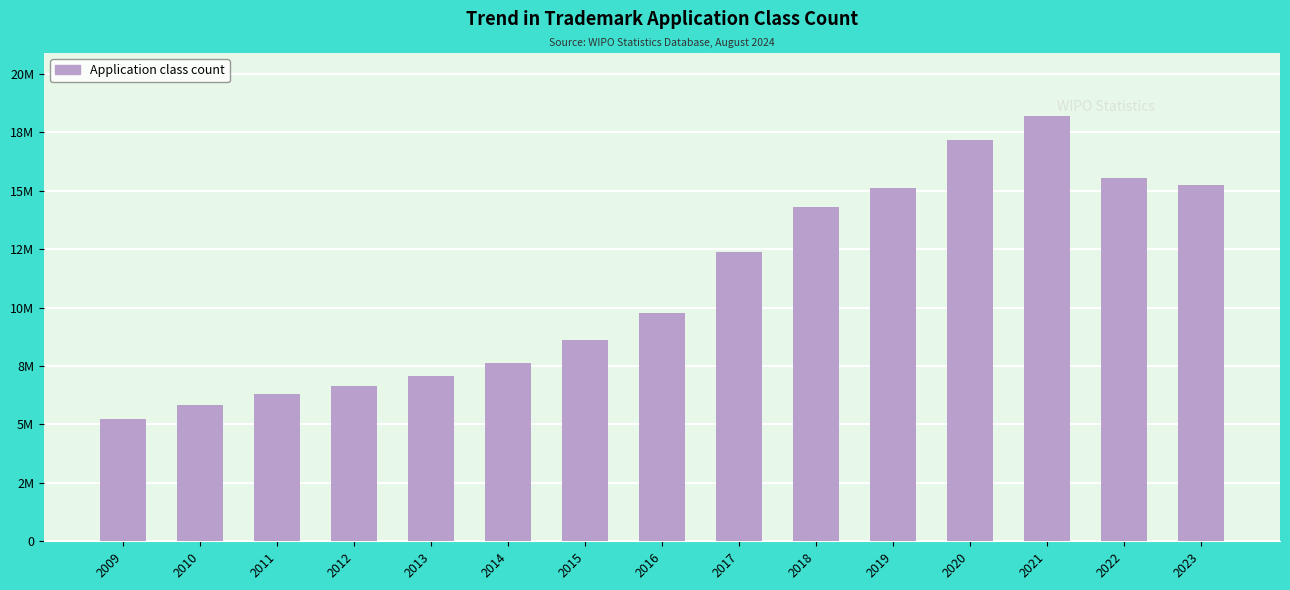

What is the average value?

11000280